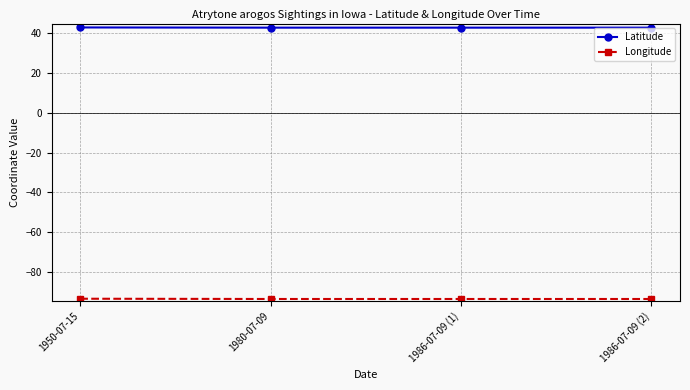

What is the difference between the maximum and second lowest values in the Latitude series?

0.1